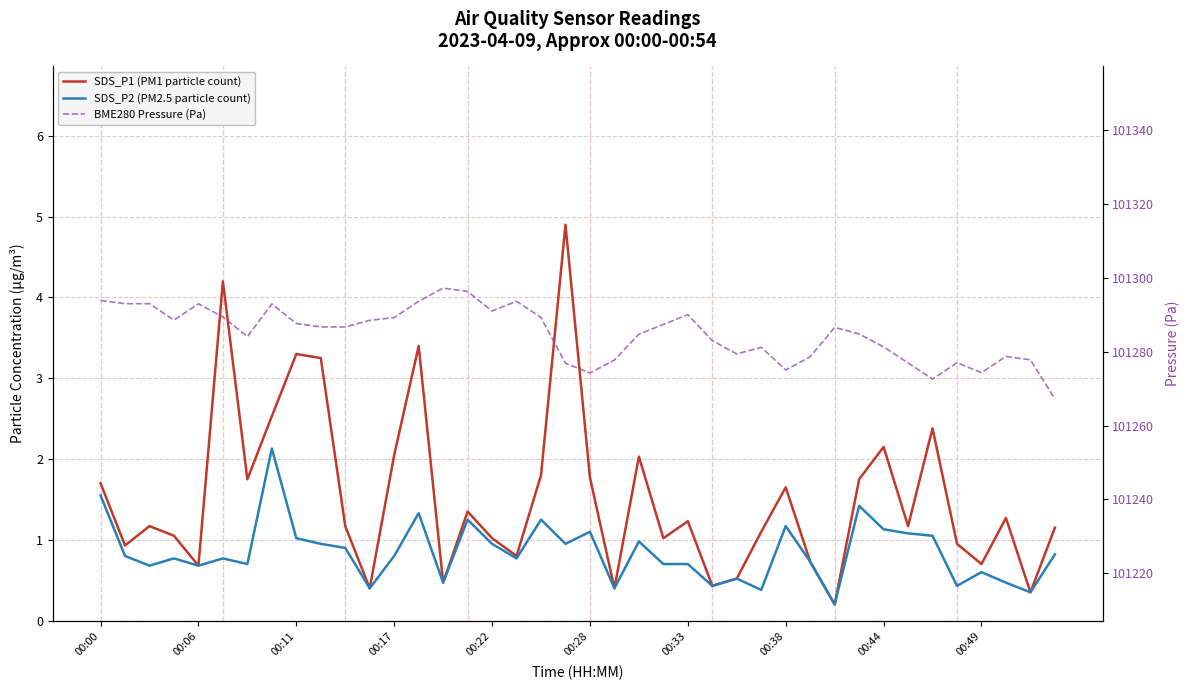

What is the sum of all SDS_P2 (PM2.5 particle count) values?

33.8